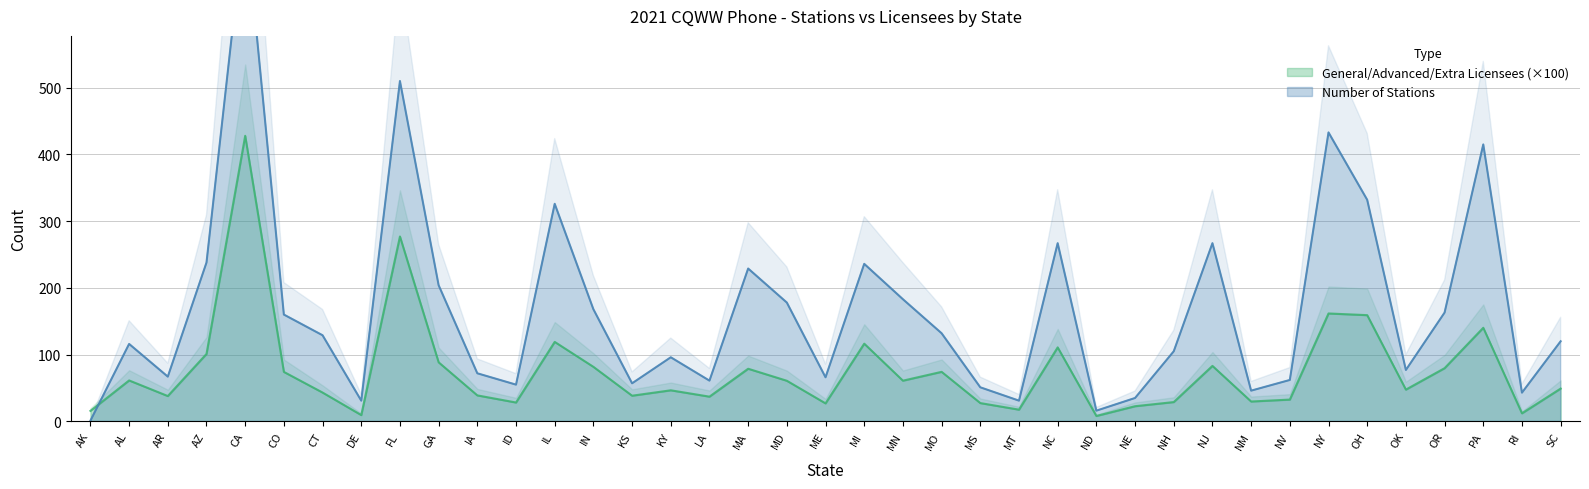

At which category does Number of Stations reach its first local valley?

AR